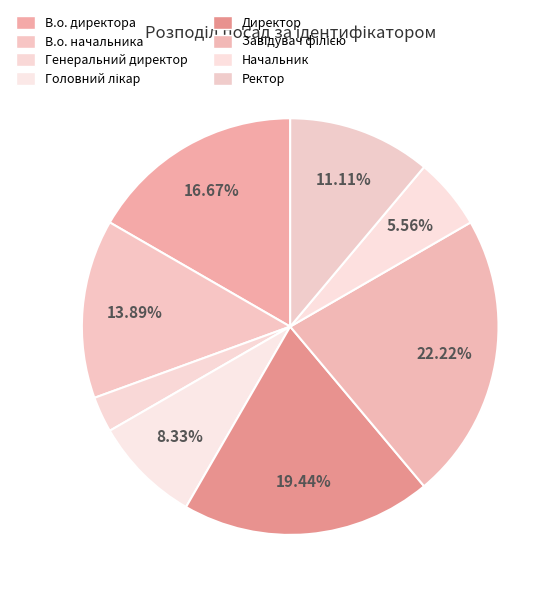

Approximately how many times larger is the value at Начальник compared to В.о. начальника?

0.4